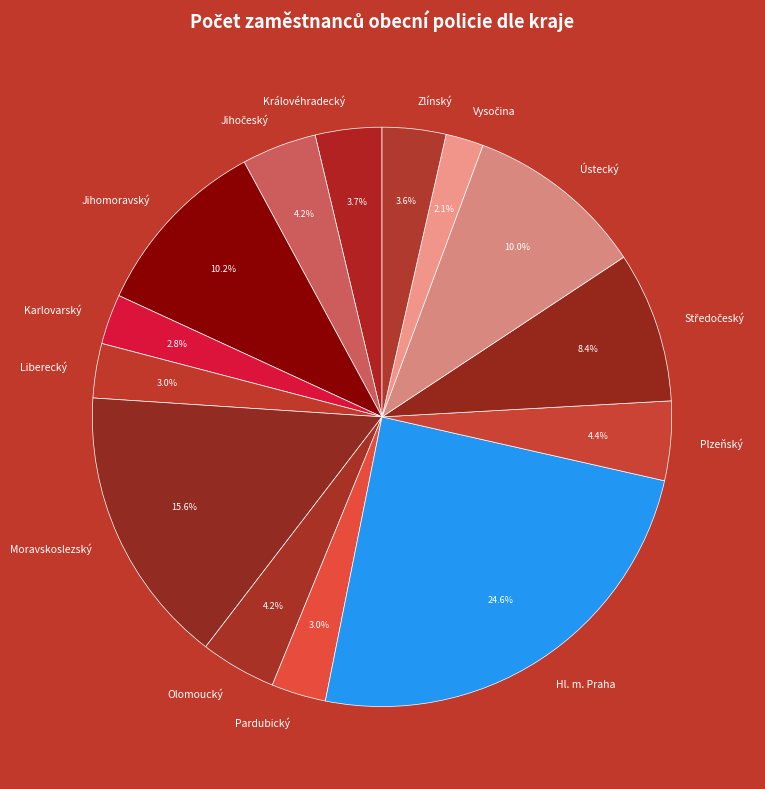

How many slices are in this pie chart?

14